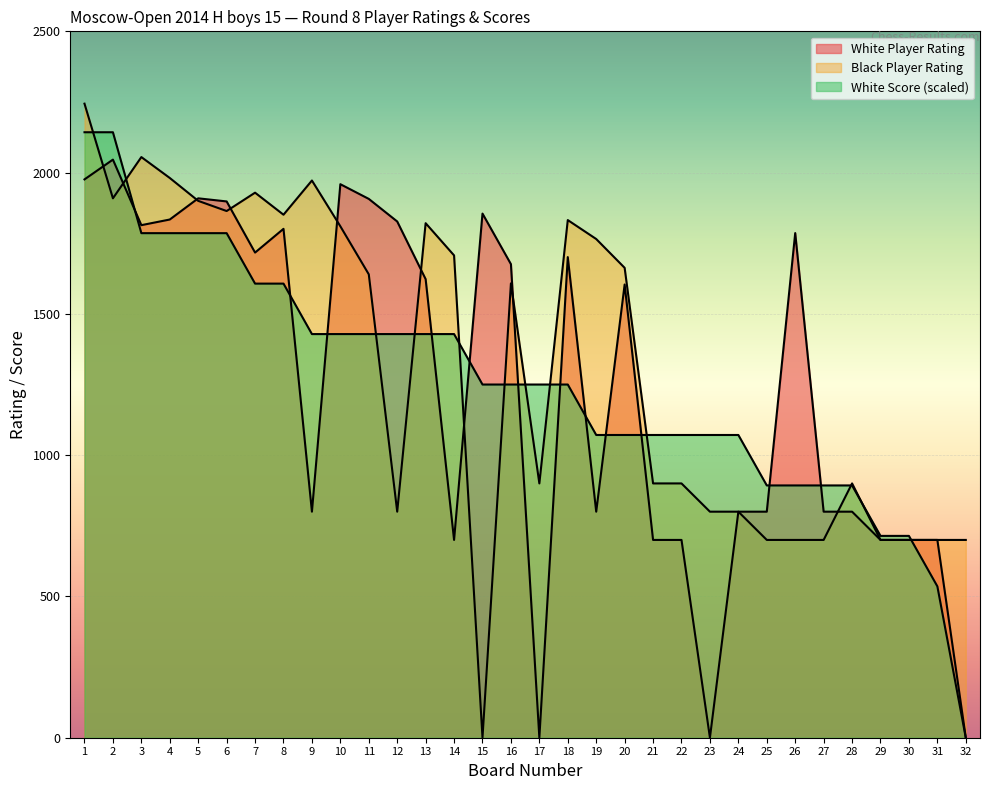

Is the value of White Player Rating at 19 greater than the value of Black Player Rating at 27?

Yes